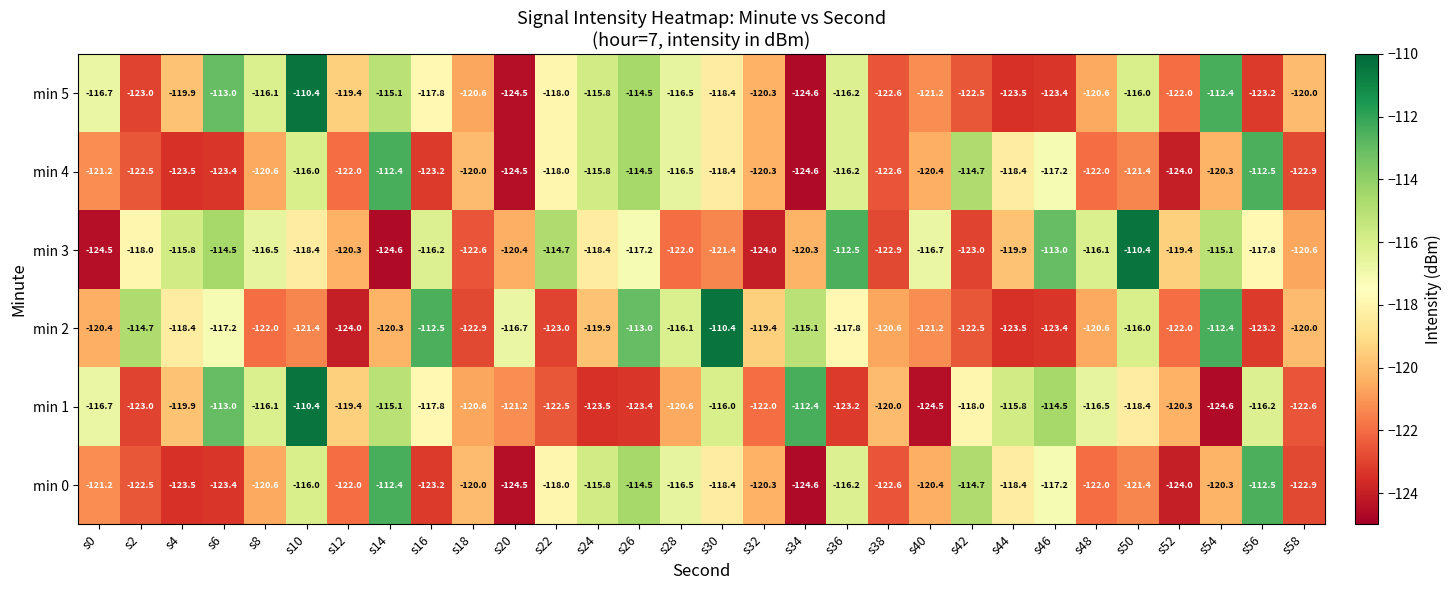

What is the sum of all min 4 values?

-3590.0